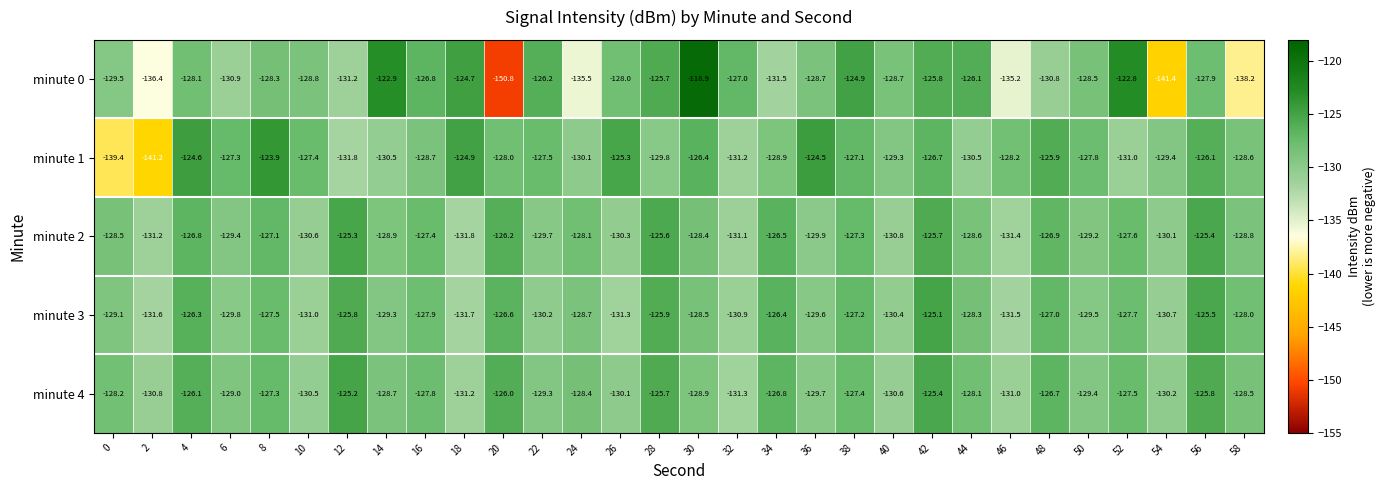

What is the total value across all series at 52?

-636.6